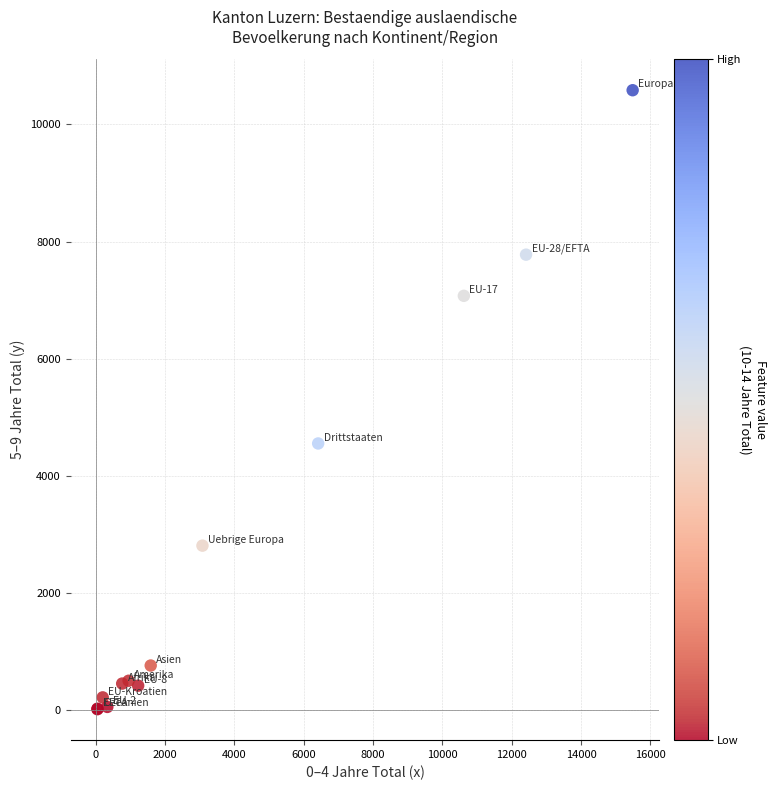

What Y value in the scatter plot is closest to 5300?

4553